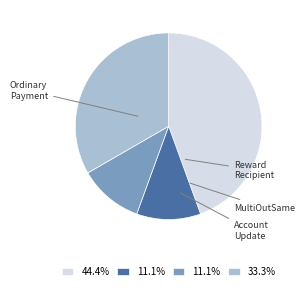

Is there a majority slice in this chart?

No